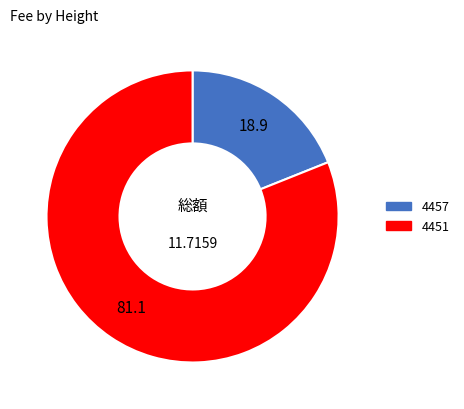

Is there a majority slice in this chart?

Yes